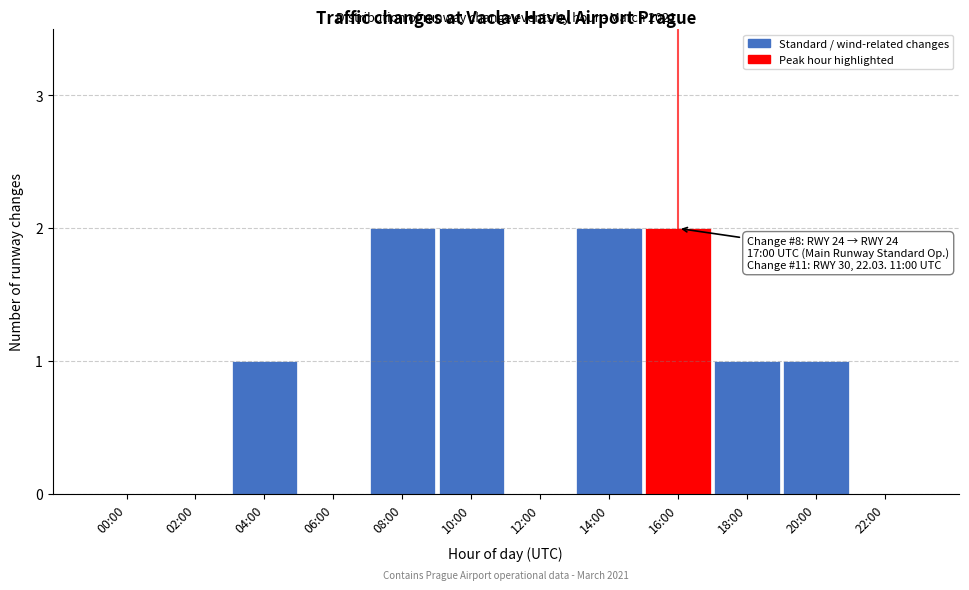

Reading left to right, list all the values displayed in this chart.

00:00=0	02:00=0	04:00=1	06:00=0	08:00=2	10:00=2	12:00=0	14:00=2	16:00=2	18:00=1	20:00=1	22:00=0